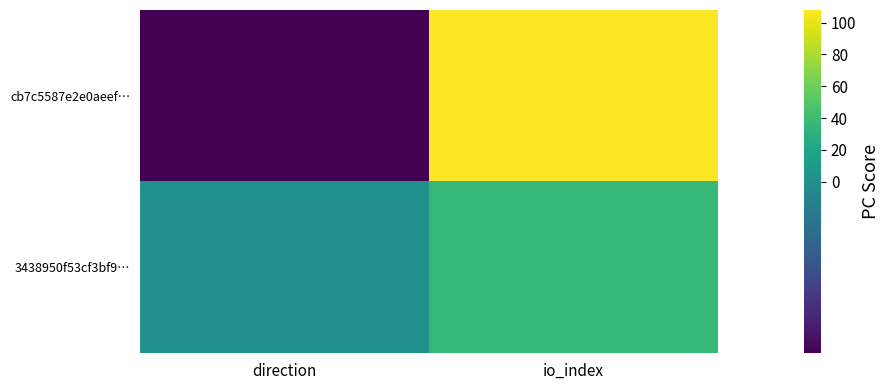

What is the maximum value shown in the chart?

108